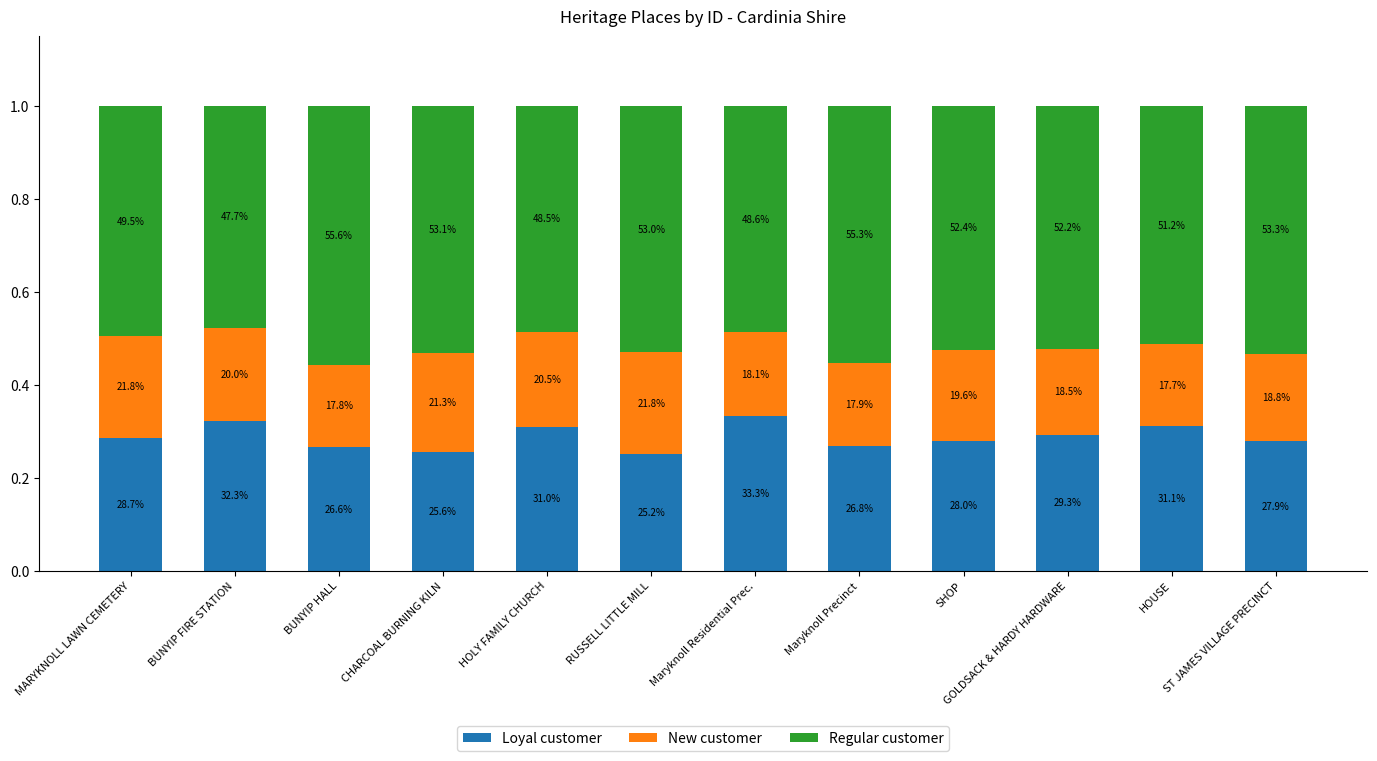

How many Regular customer values are between 0 and 1?

12